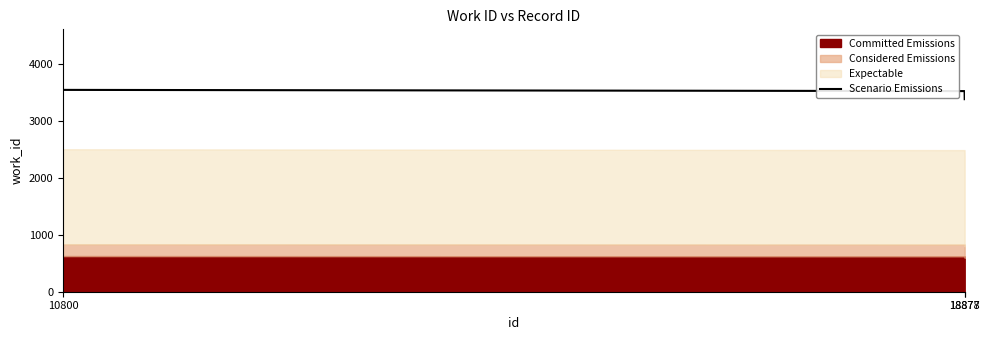

Reading left to right, extract all data points from this chart.

10800=3542.0	18877=3520.7	18878=3378.8